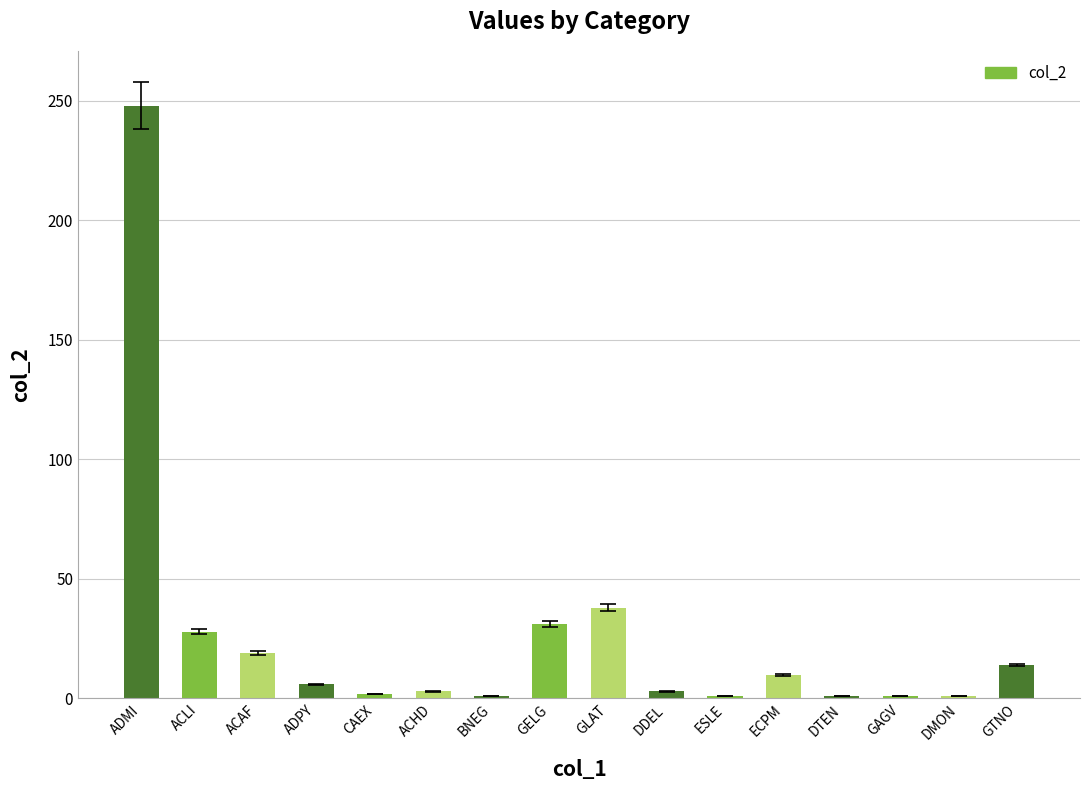

What is the change in value from CAEX to GELG?

+29